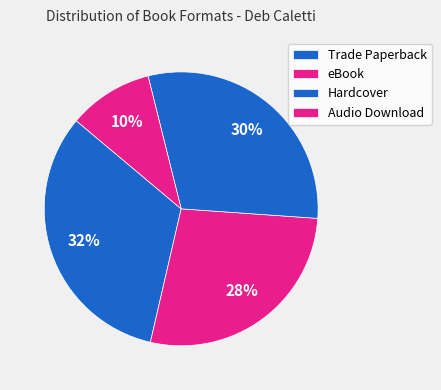

Does eBook account for over 50% of the chart?

No